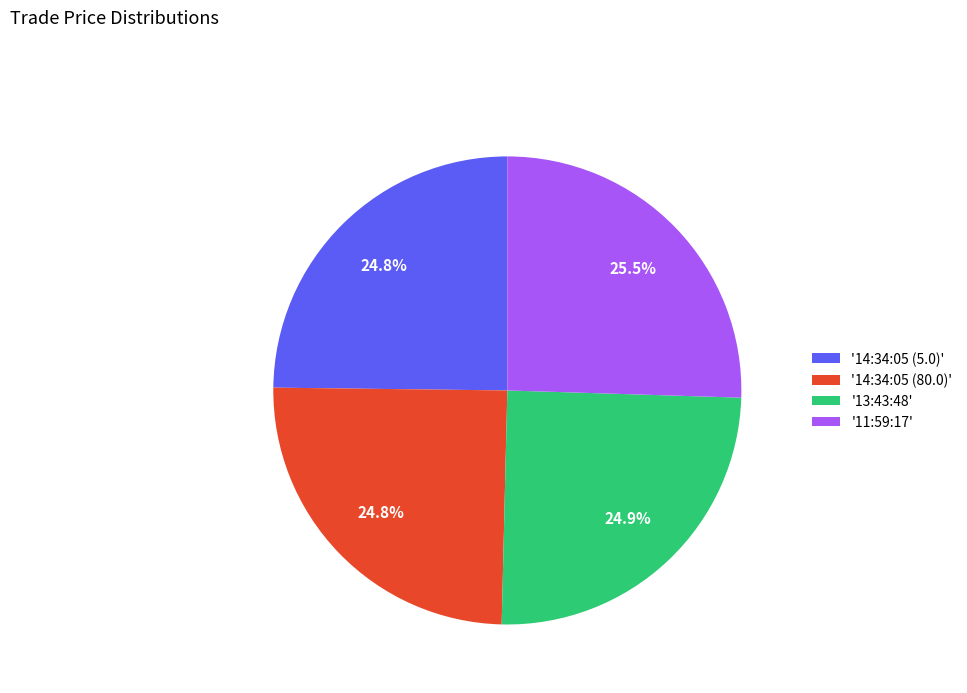

Count the number of slices in the pie.

4